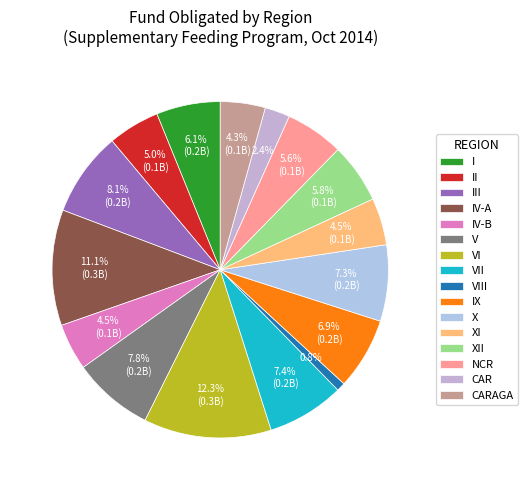

To the nearest percent, what is the combined percentage of CARAGA and CAR?

7%